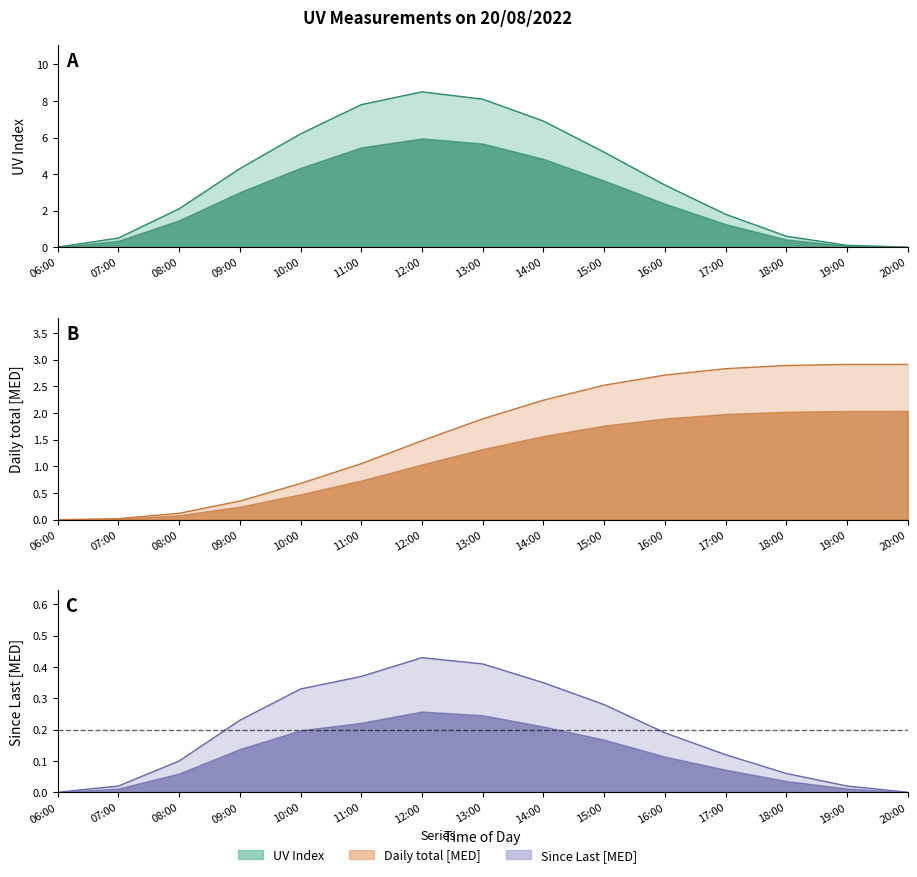

List the series in order of their overall mean, lowest first.

Since Last [MED], Daily total [MED], UV Index